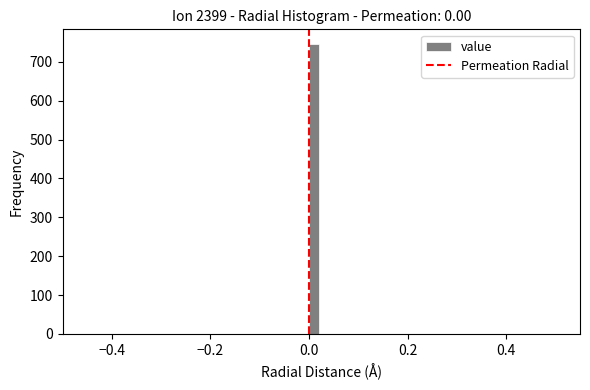

Around what value on the x-axis is the tallest bar? Give the approximate position of its centre, as read against the axis.

0.02